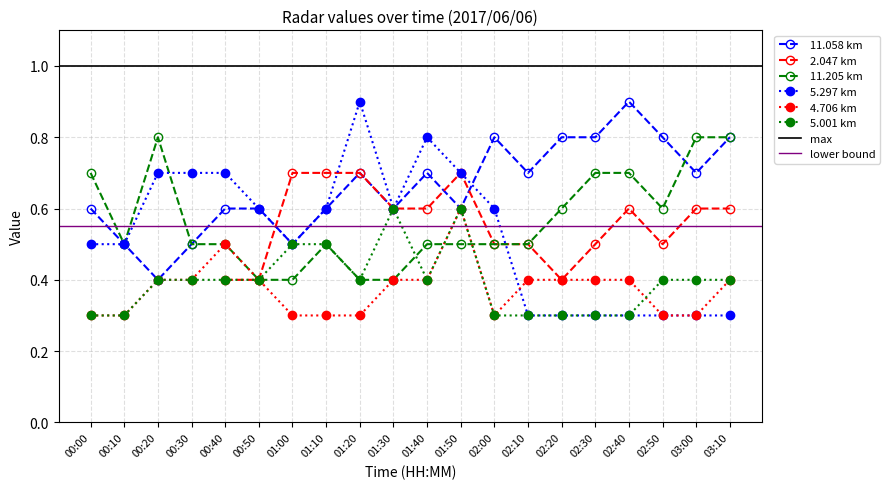

Is the value of 5.297 km at 00:20 greater than the value of 11.205 km at 01:40?

Yes